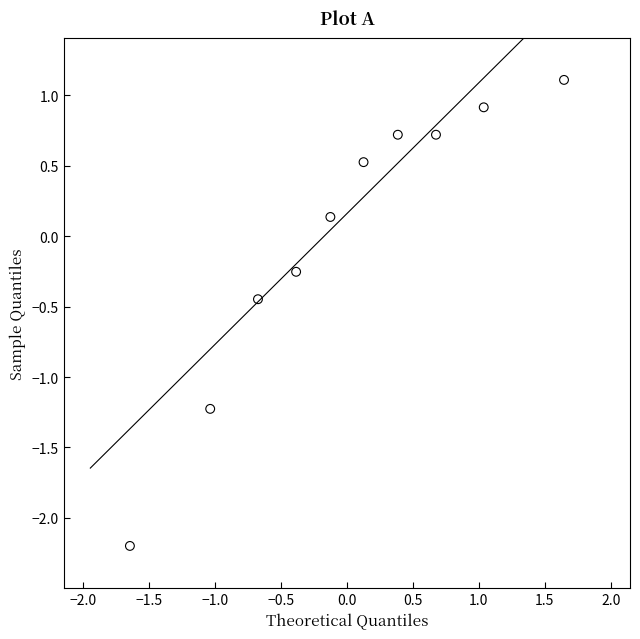

What is the range of Y values (max minus min)?

3.3